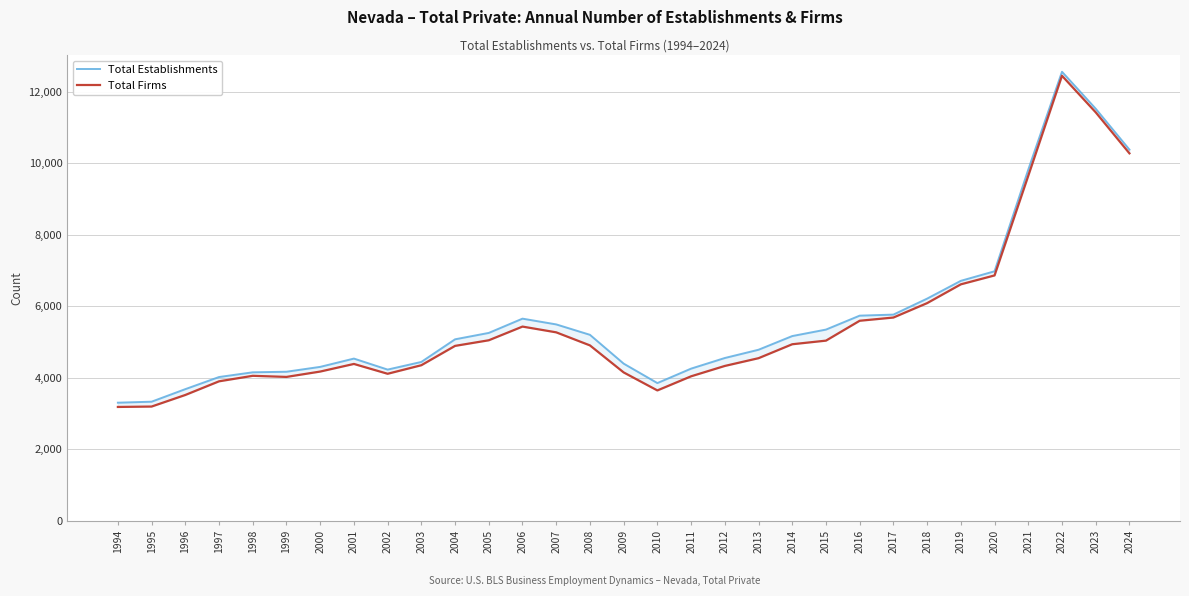

True or false: Total Firms has a value of 1345 at 2019.

False